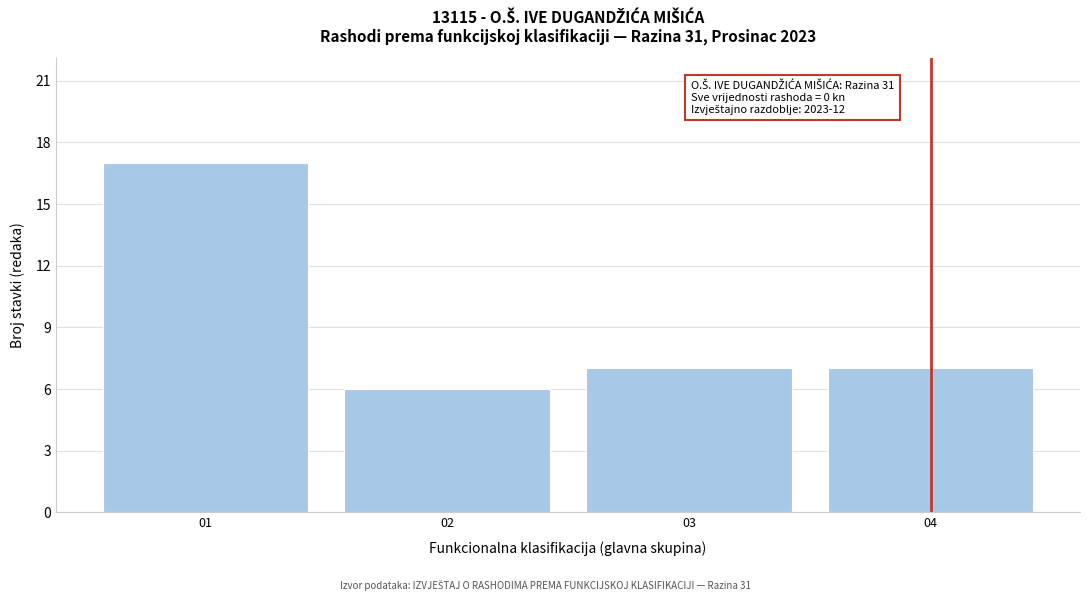

Reading right to left, transcribe all the data shown in this chart.

7	7	6	17